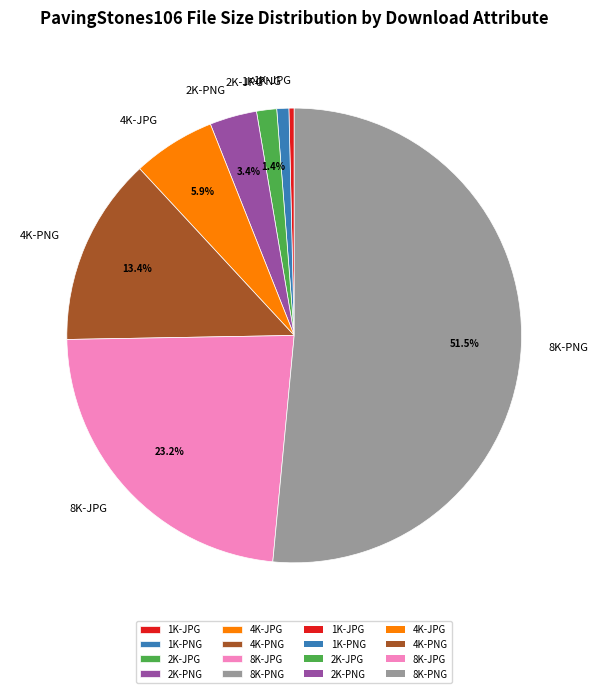

What percentage is the 2K-PNG slice, to the nearest percent?

3%